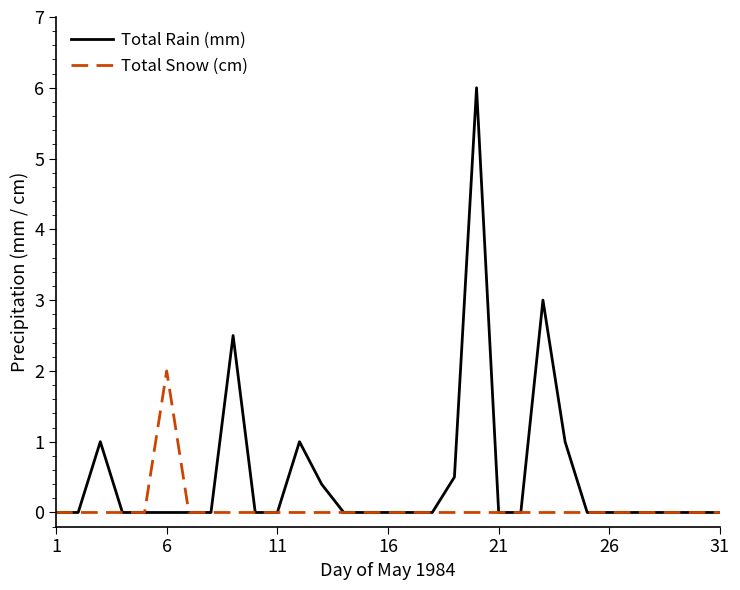

What is the maximum value shown in the chart?

6.0